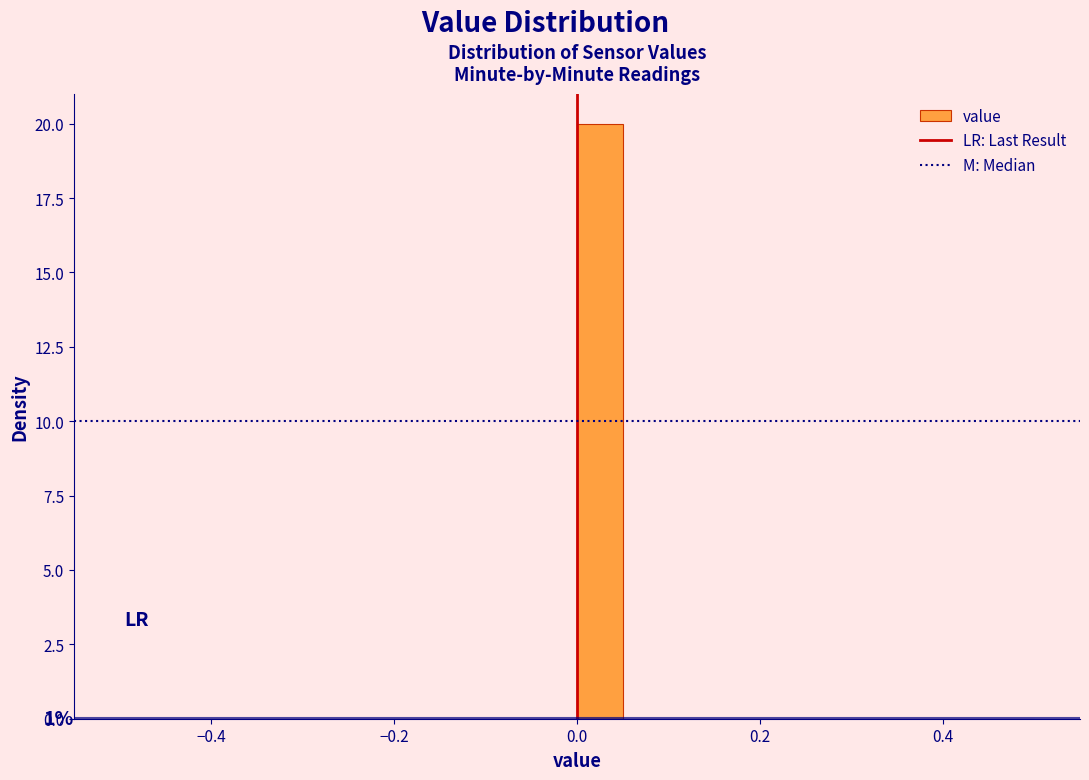

Read against the x-axis, roughly where is the centre of the tallest bar?

0.02